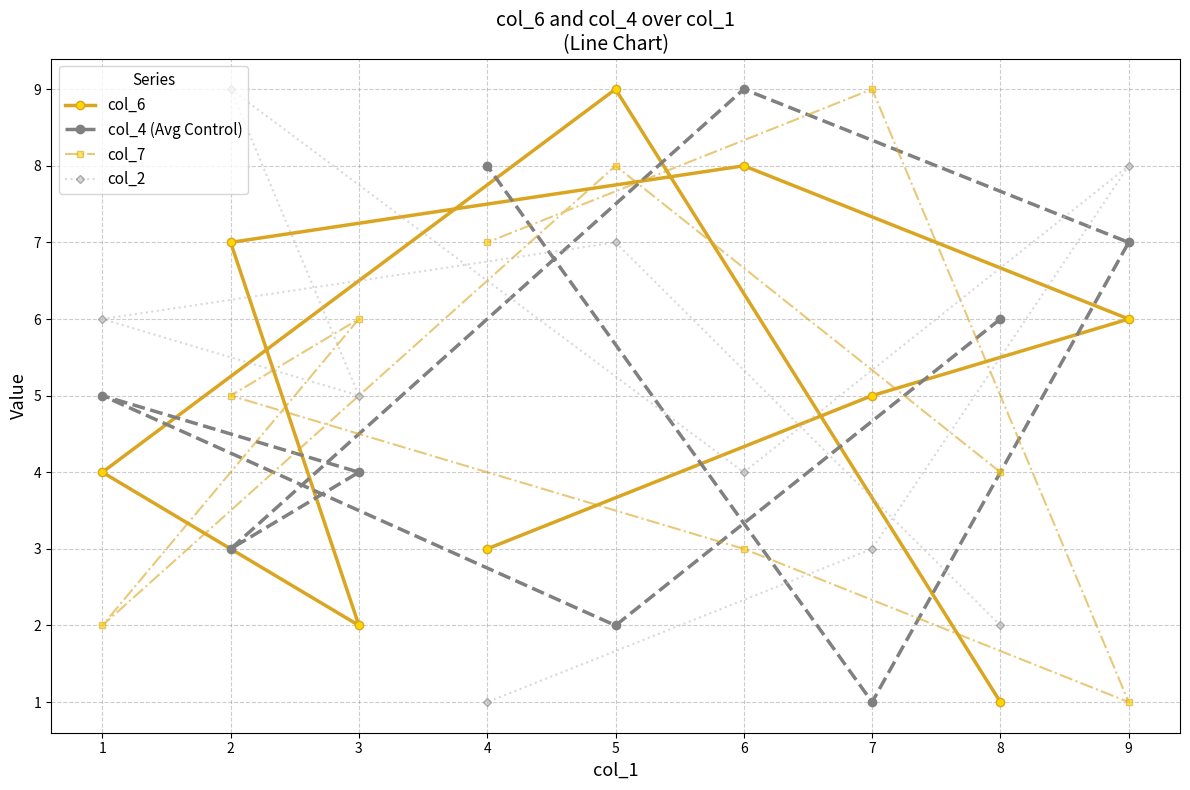

What is the sum of all col_6 values?

45